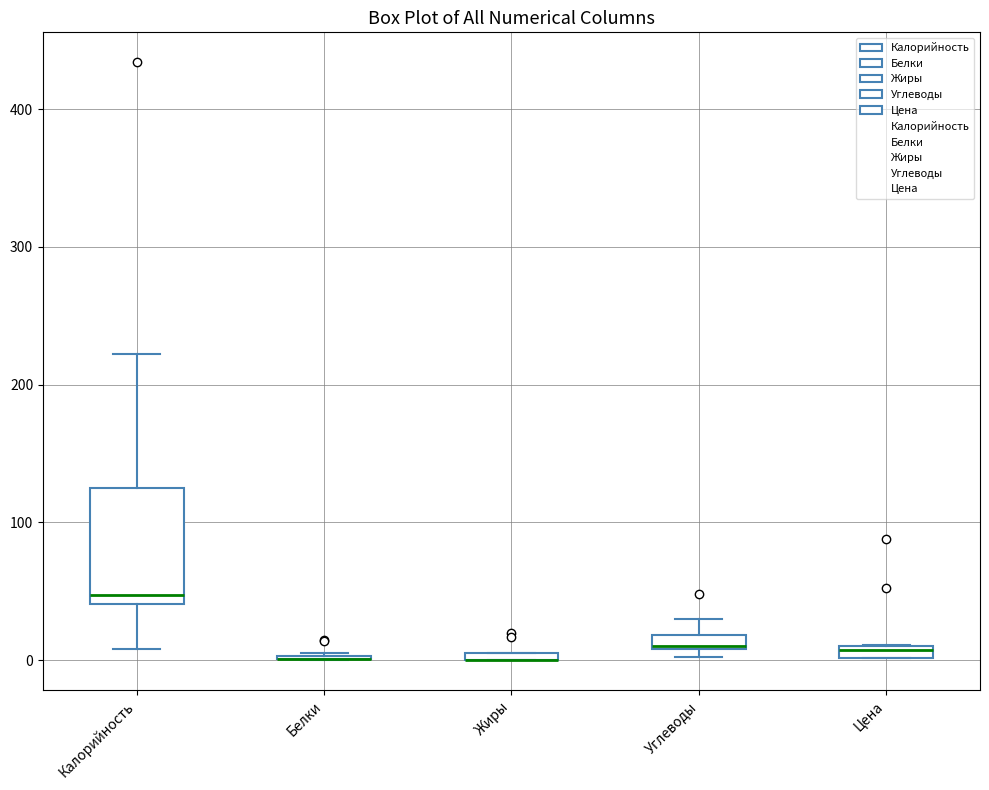

Where is the lower edge of the box for Цена on the y-axis? The values are not printed on the chart, so give them approximately, as read against the axis.

0